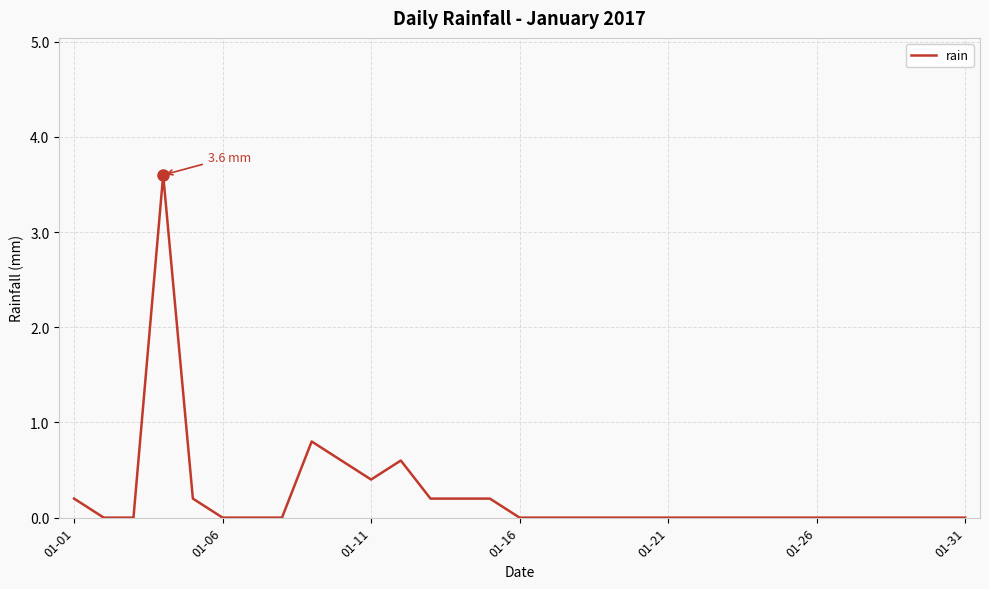

What is the greatest value displayed?

3.6